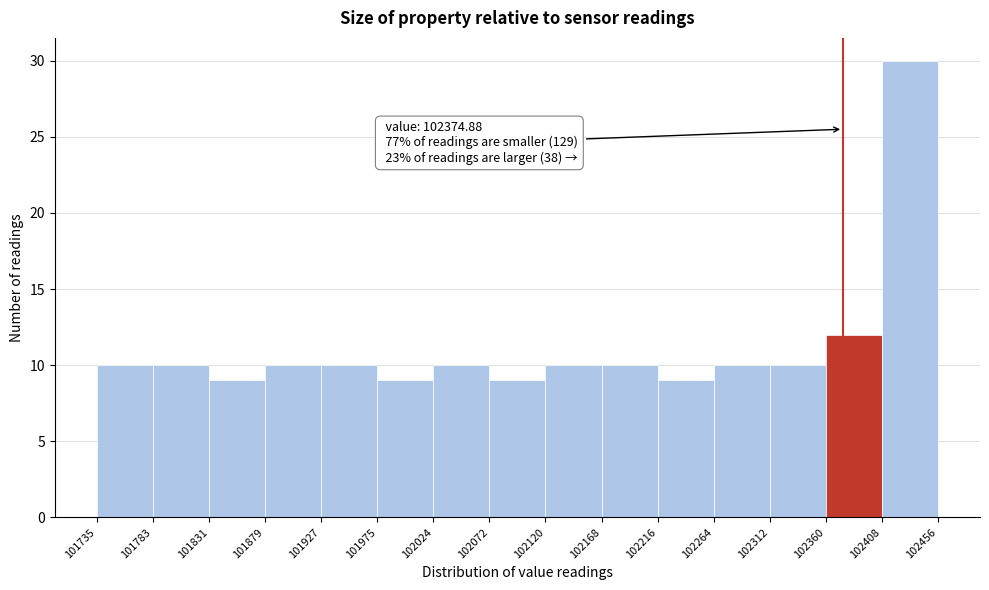

Over which range of the x-axis is the bar tallest?

102408 to 102456